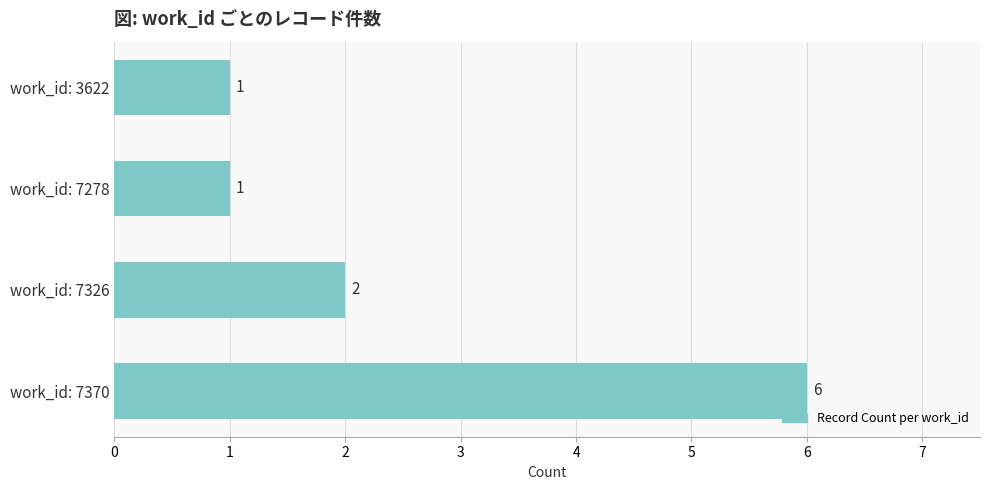

Between work_id: 7370 and work_id: 7326, which is larger?

work_id: 7370